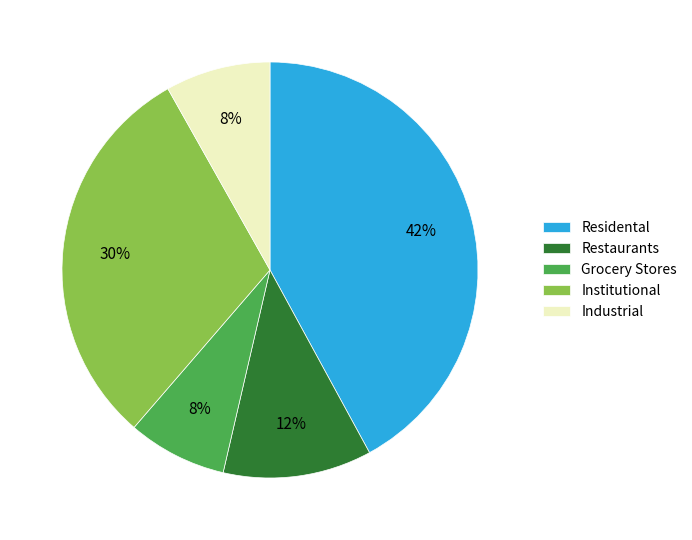

Is there any slice that represents more than half of the pie?

No